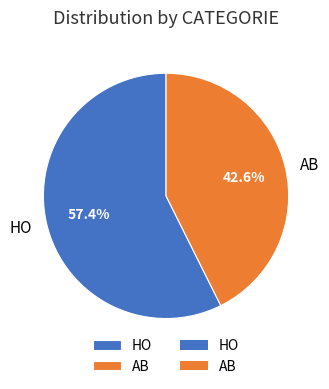

Which category accounts for the majority?

HO